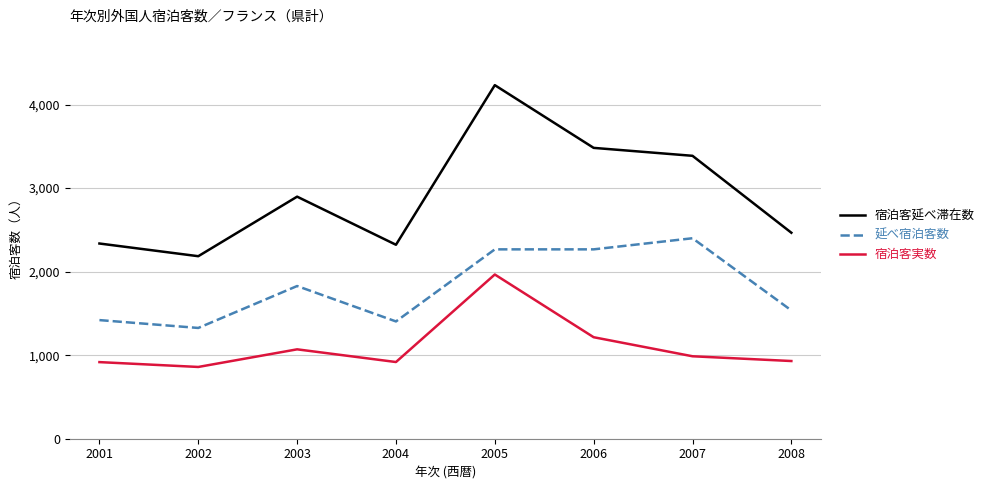

Where is the first local maximum for 延べ宿泊客数?

2003